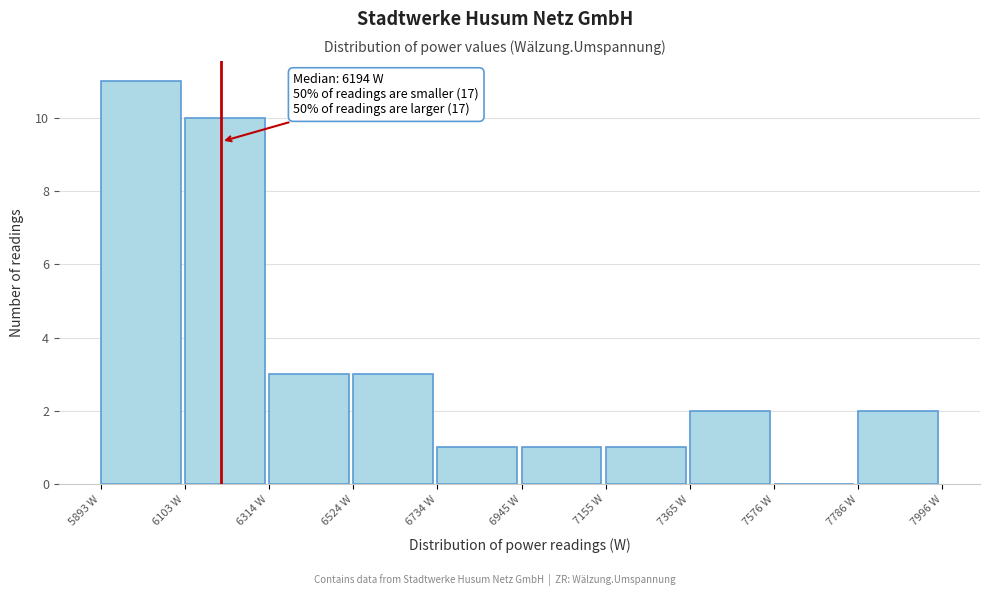

Which range on the x-axis has the tallest bar?

5900 to 6100